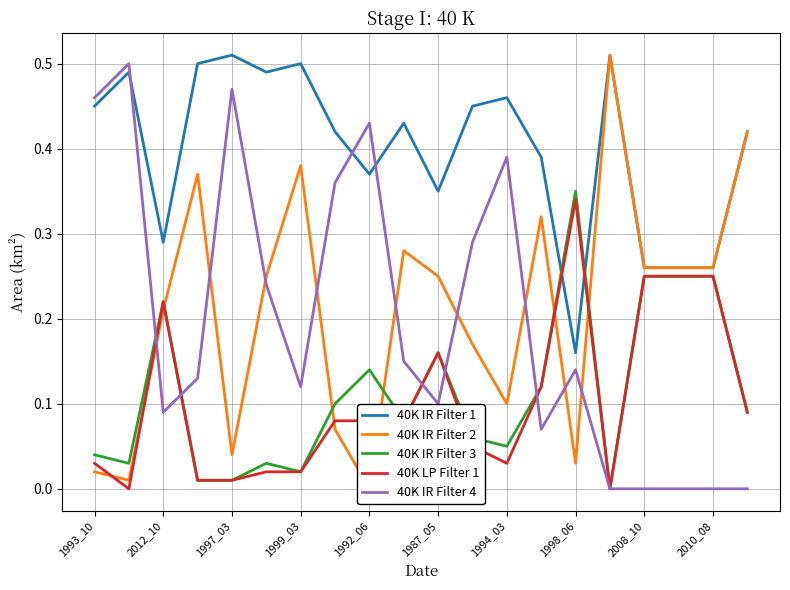

At which label does 40K LP Filter 1 reach its peak?

1998_06